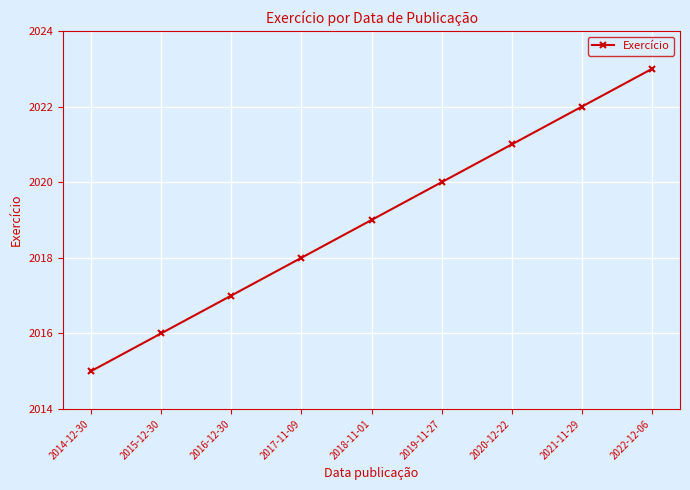

Is it true that the value at 2015-12-30 is 2016?

True